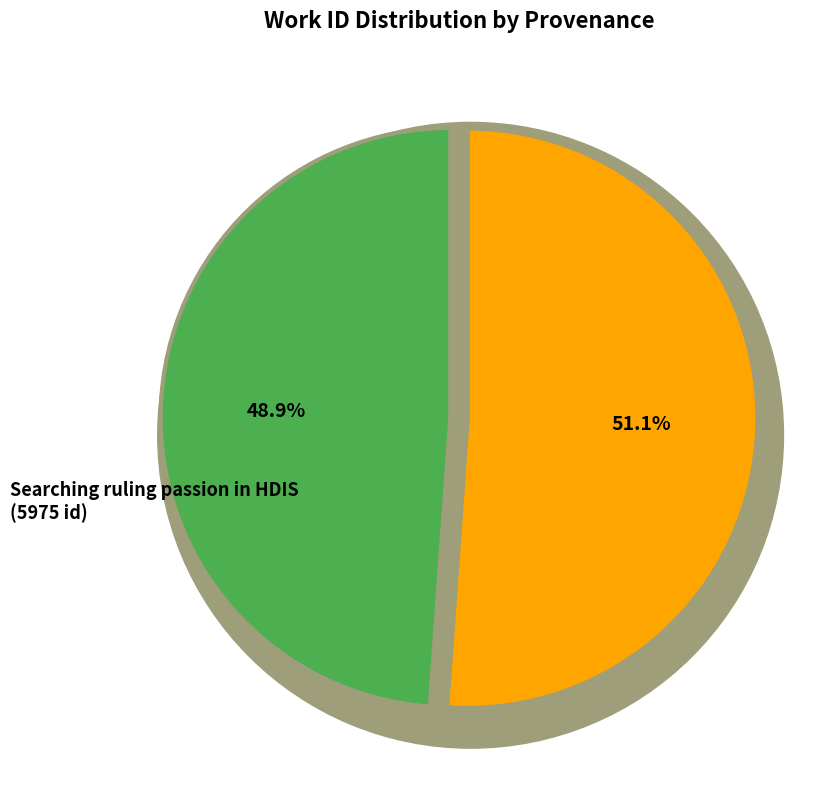

Approximately how many times larger is the value at Searching ruling passion in HDIS compared to HDIS (Poetry)?

1.0